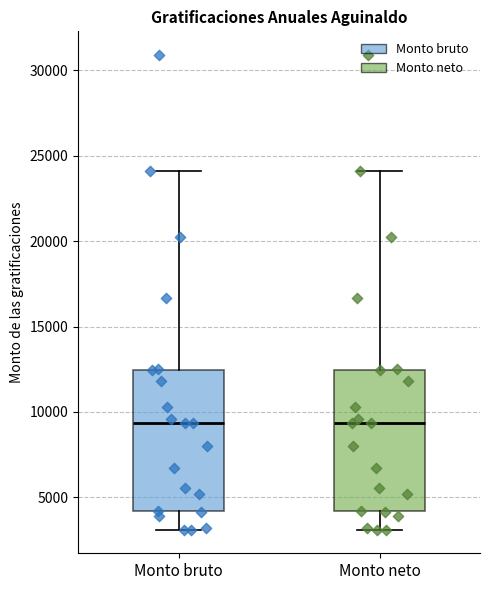

Reading left to right, transcribe this box plot: for each box, give where its median line is, the range the box spans, and where its two whiskers end, as read against the y-axis. The values are not printed on the chart, so give them approximately, as read against the axis.

Monto bruto: median 9500, box 4000 to 12500, whiskers 3000 to 24000
Monto neto: median 9500, box 4000 to 12500, whiskers 3000 to 24000